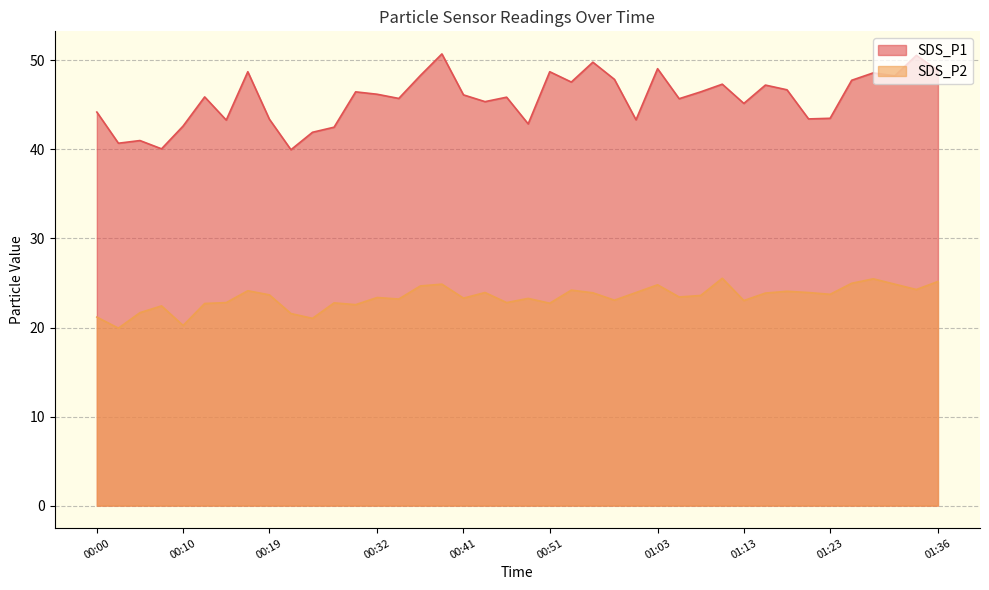

What is the minimum value shown in the chart?

19.9